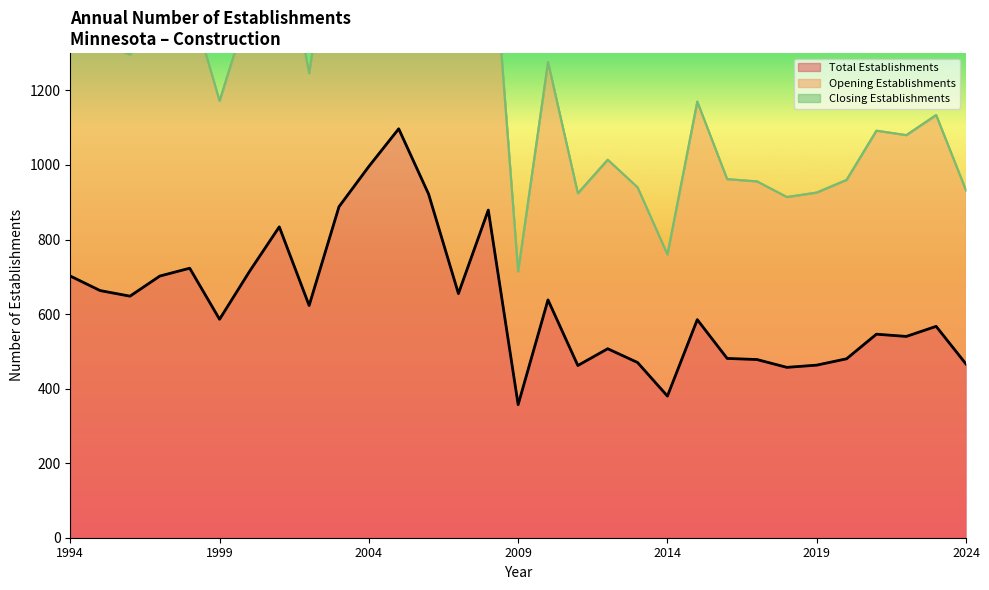

Which category has the lowest value in the Opening Establishments series?

2009